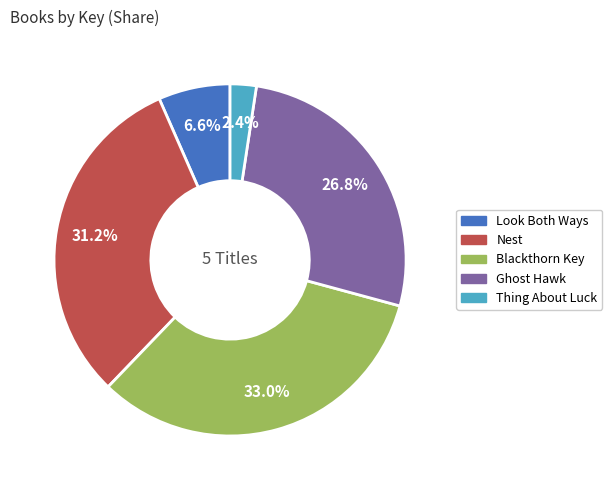

What is the largest slice in the pie chart?

Blackthorn Key